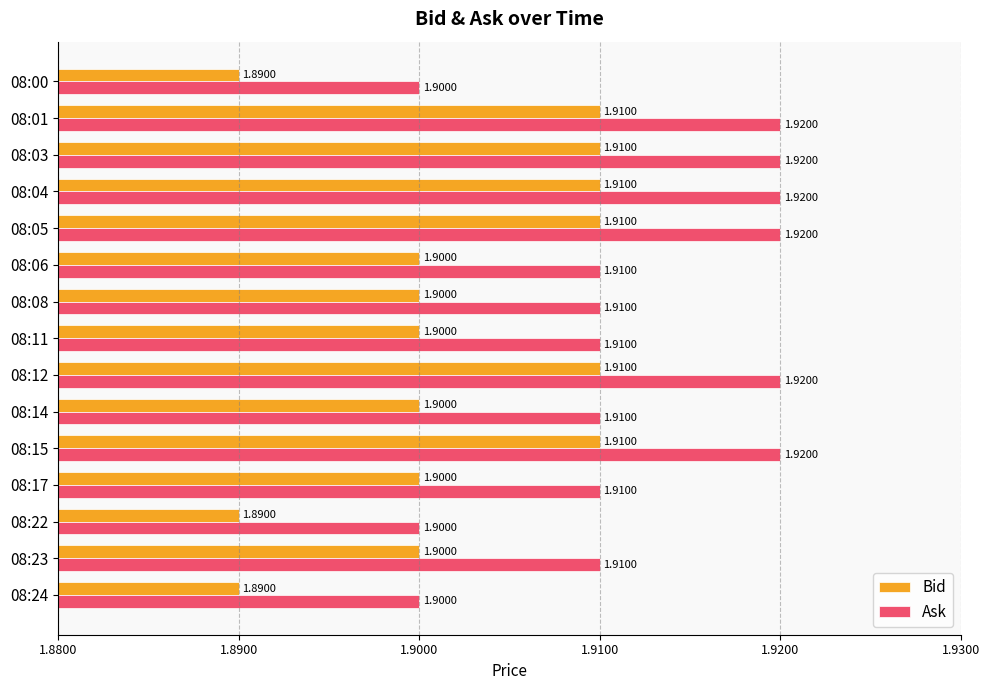

At 08:08, list the series in order from smallest to largest.

Bid, Ask